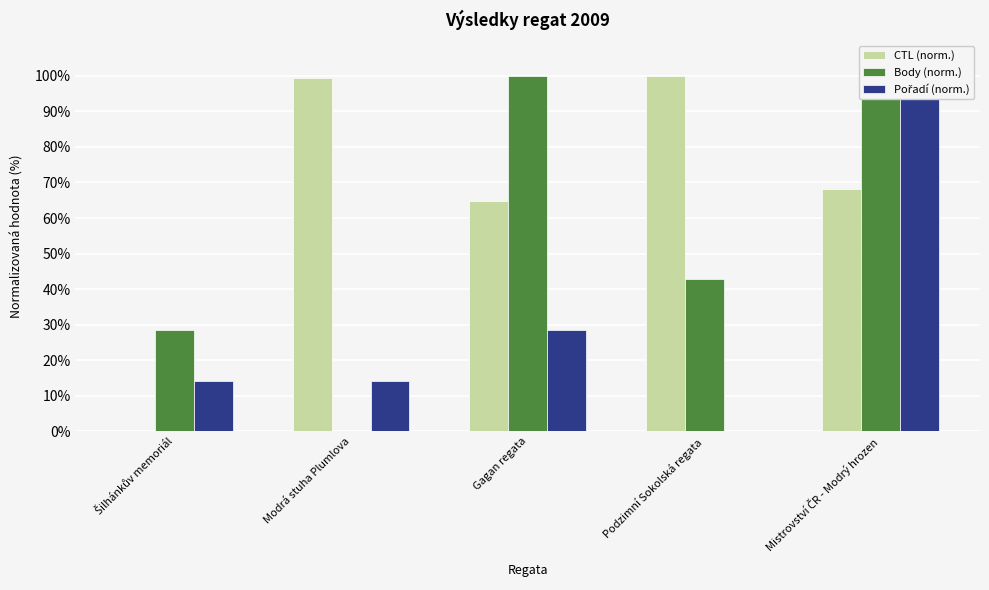

At which category is the sum across all series the highest?

Mistrovství ČR - Modrý hrozen